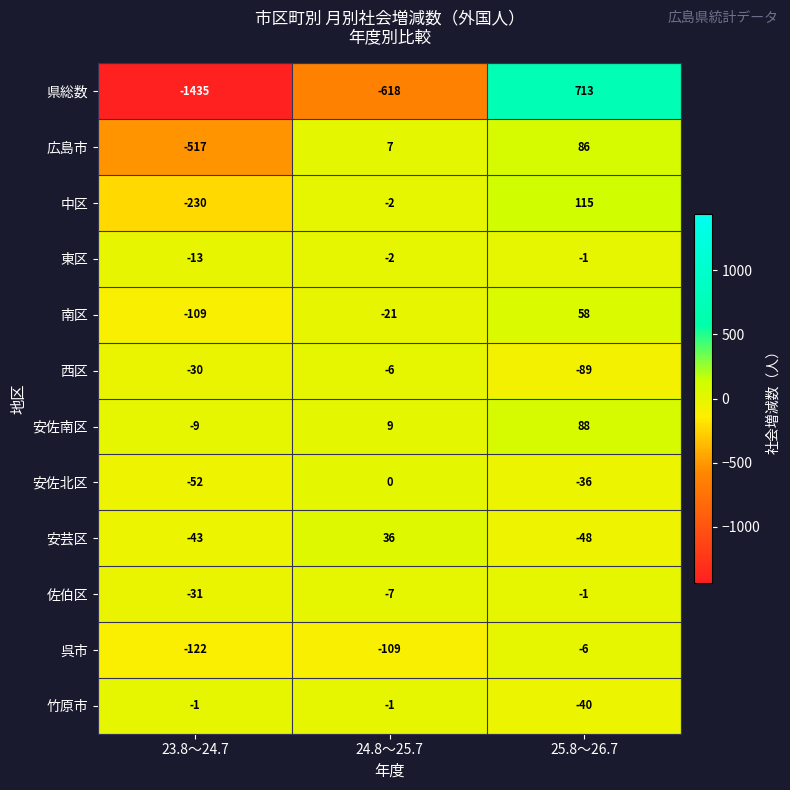

List the labels in order of 安佐南区 value, smallest first.

23.8～24.7, 24.8～25.7, 25.8～26.7